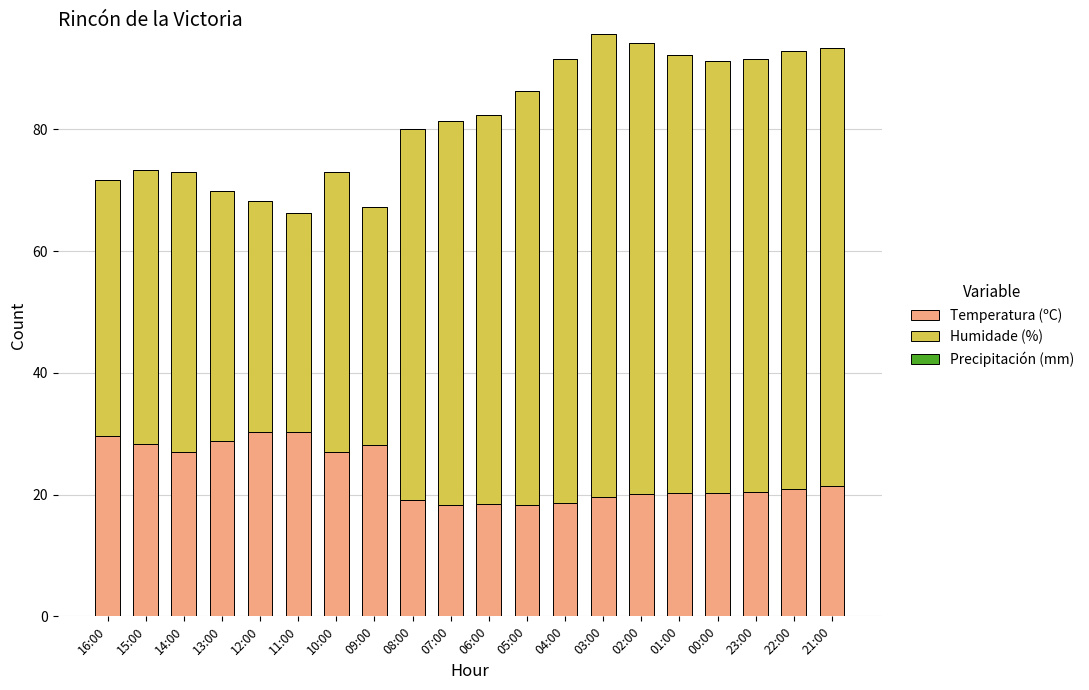

What is the total value across all series at 11:00?

66.2